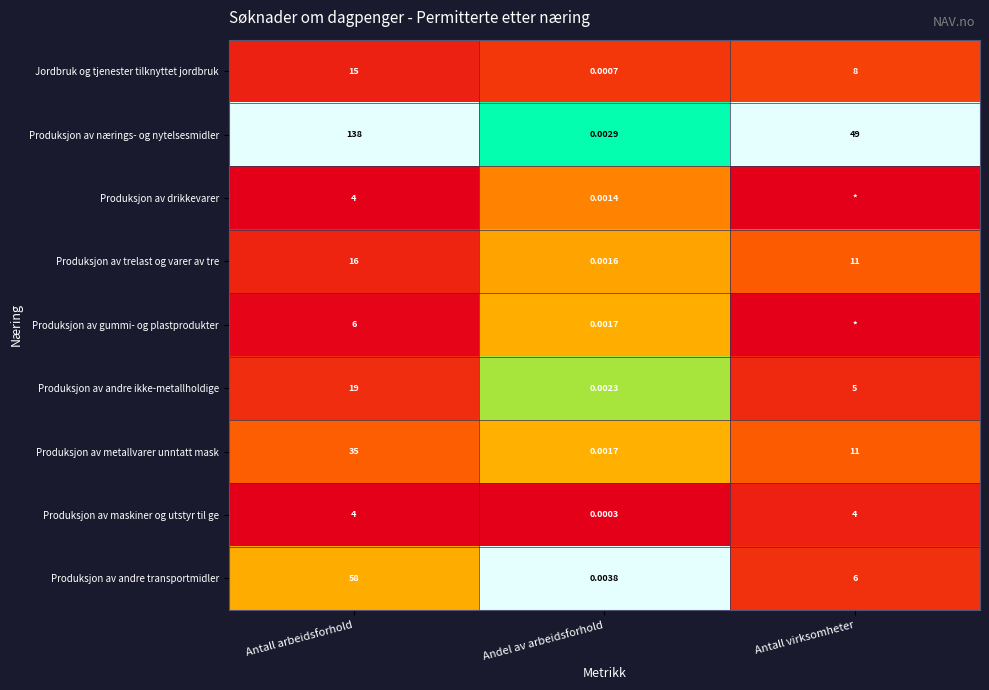

Which series changed the most between Antall arbeidsforhold and Andel av arbeidsforhold?

Produksjon av nærings- og nytelsesmidler